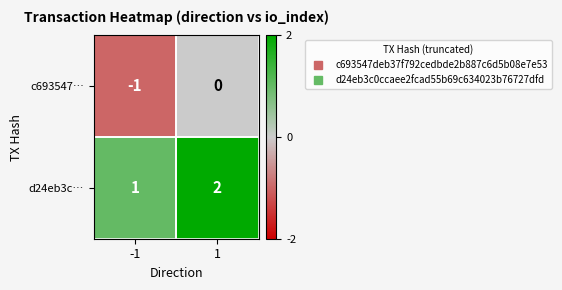

Which label corresponds to the smallest value in the chart?

-1